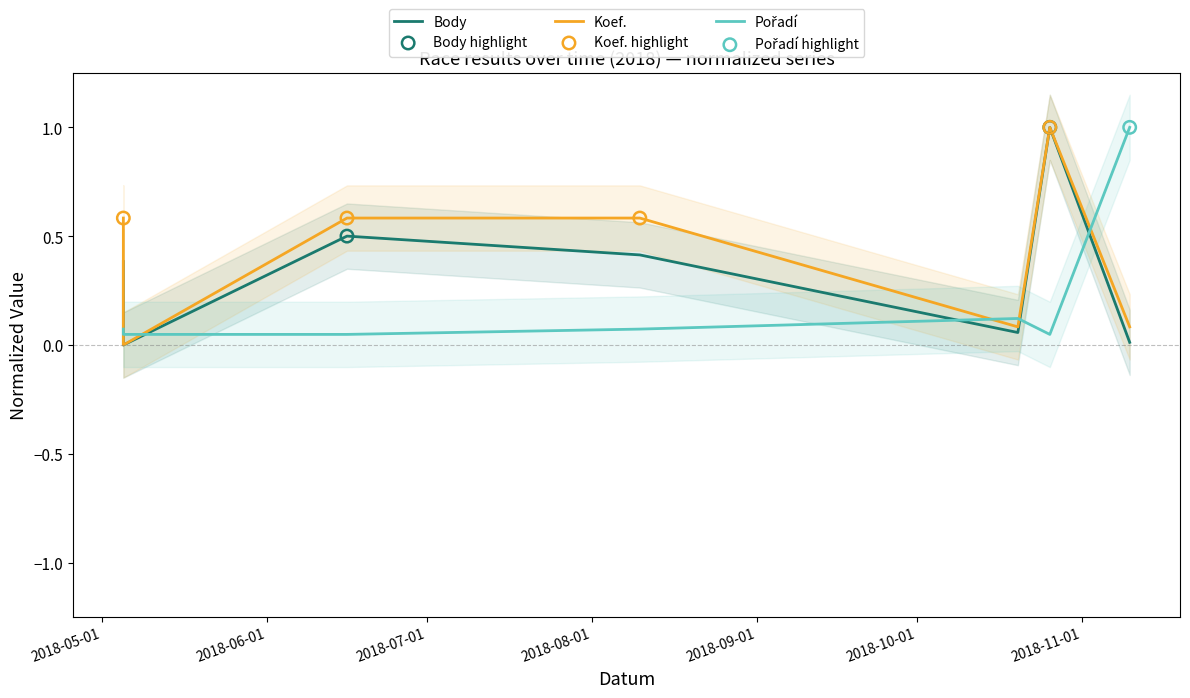

At which category is the sum across all series the highest?

2018-10-26